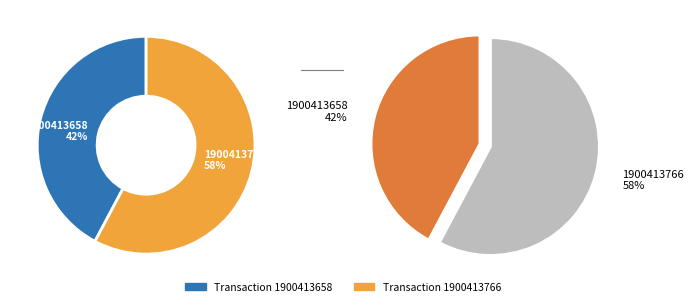

Which slice is the largest?

1900413766